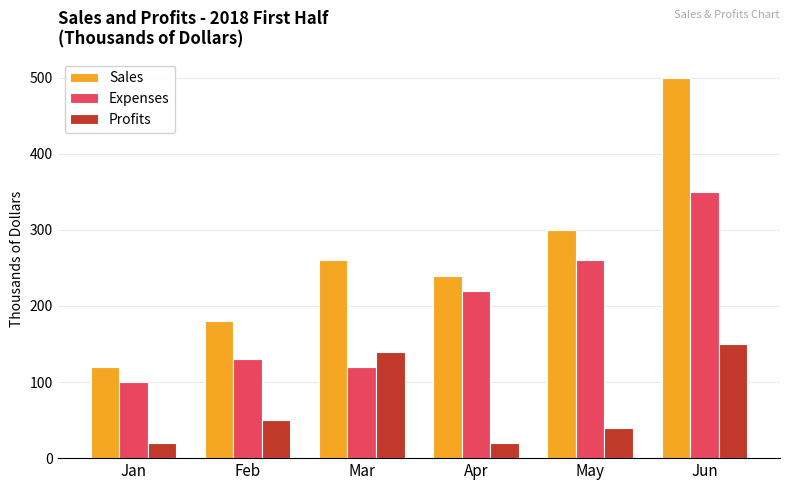

Reading left to right, extract all data points from this chart.

Sales: 120	180	260	240	300	500
Expenses: 100	130	120	220	260	350
Profits: 20	50	140	20	40	150